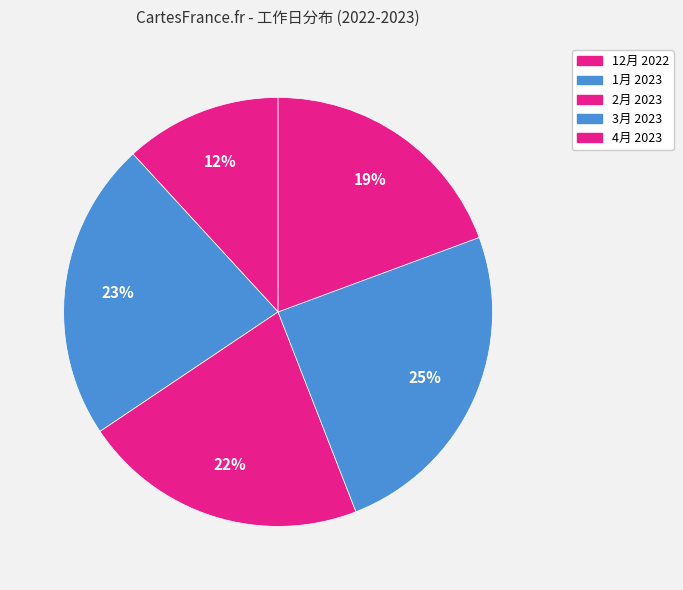

Count the number of slices in the pie.

5